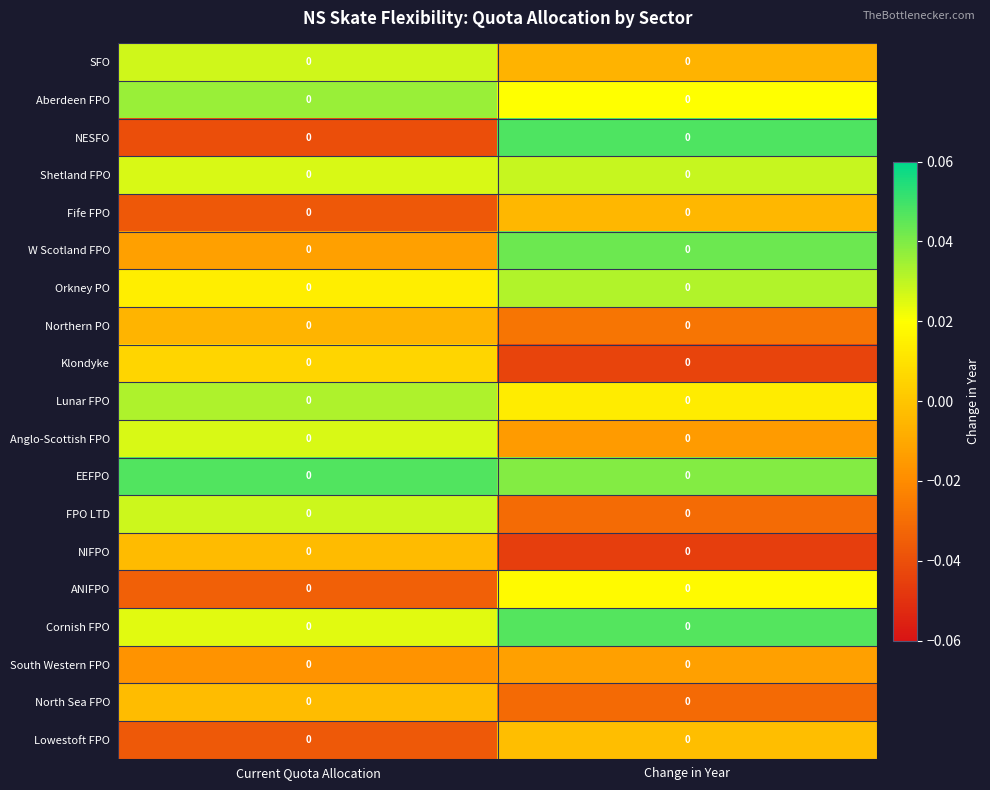

What is the spread (max minus min) of values at Current Quota Allocation?

0.1